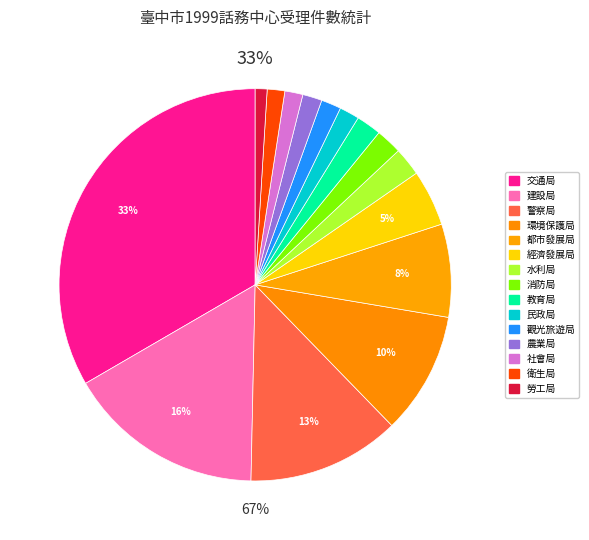

The 經濟發展局 slice represents 1% of the pie. True or false?

False